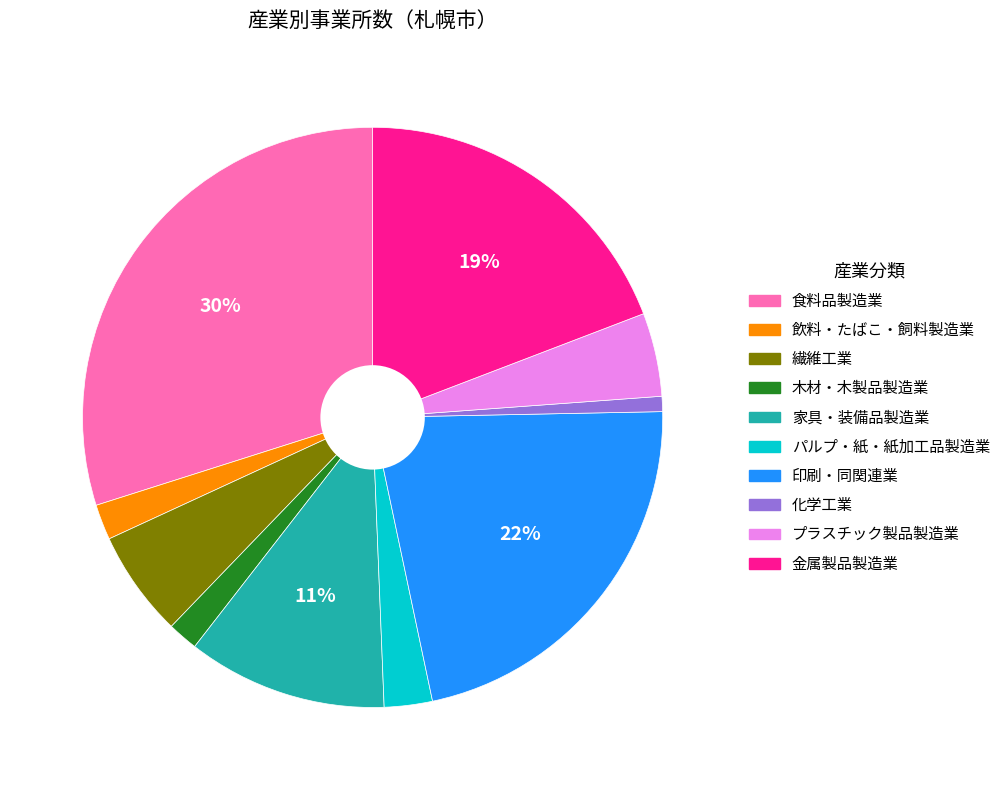

Which category has the biggest portion of the pie?

食料品製造業